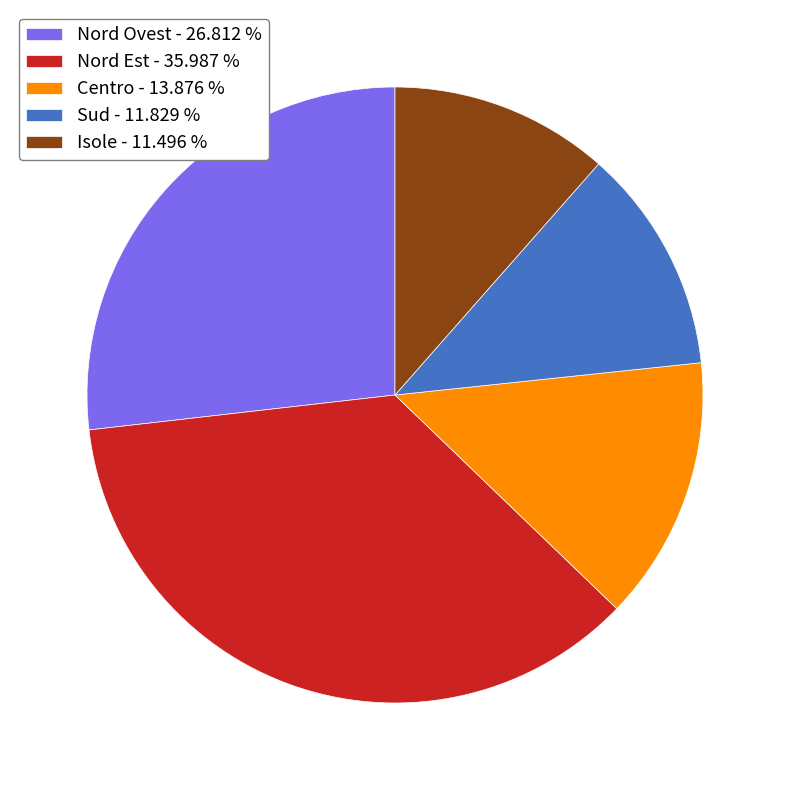

Does any single category account for the majority?

No